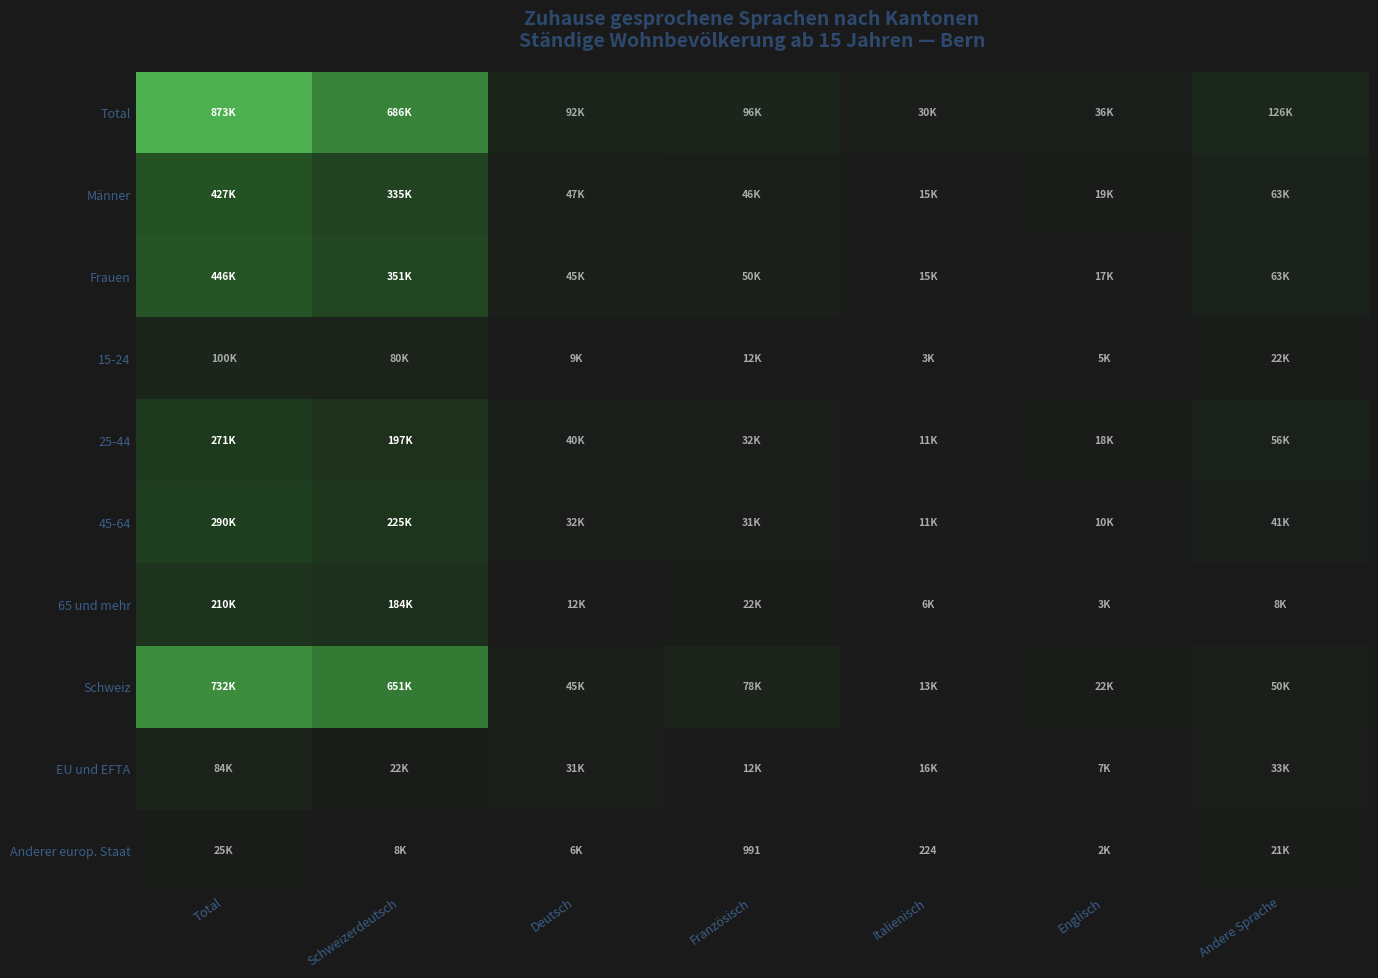

What is the average value of the 45-64 series?

91356.1